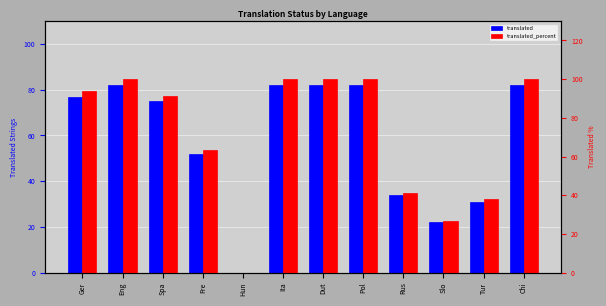

At which category is the sum across all series the highest?

Eng